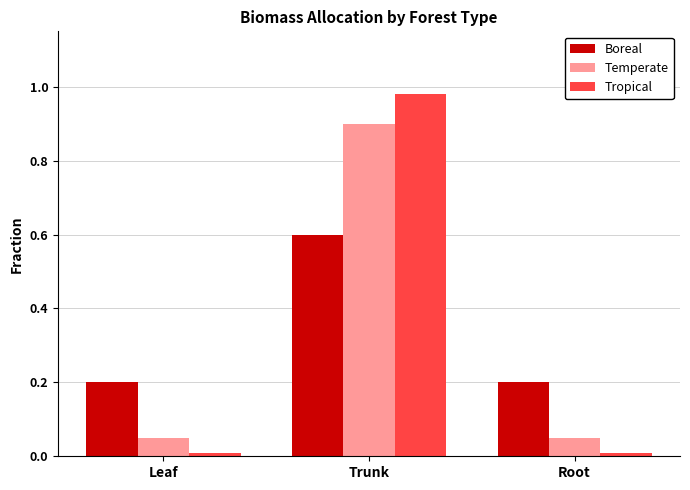

Read the Boreal value at Trunk.

0.6